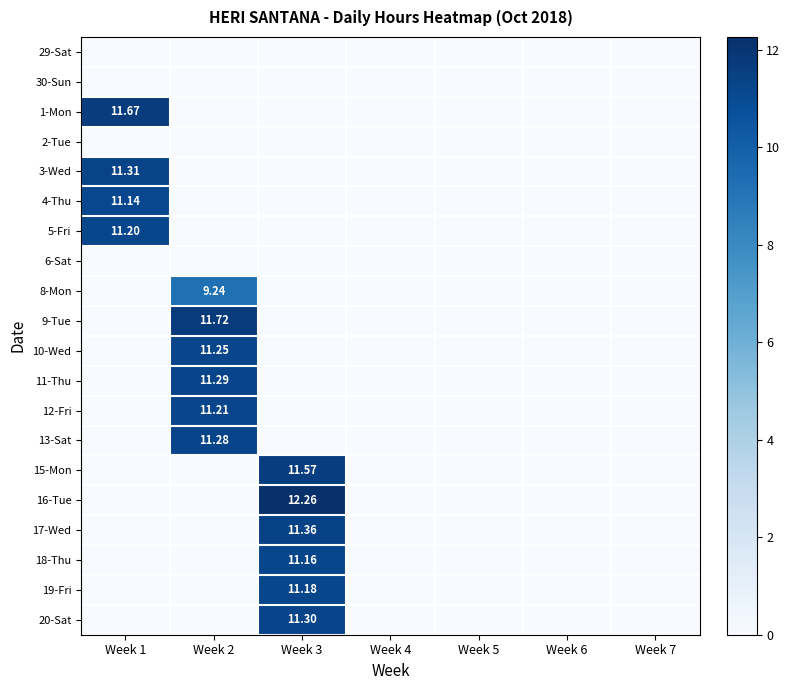

The value of 13-Sat at Week 6 is 7.2. True or false?

False